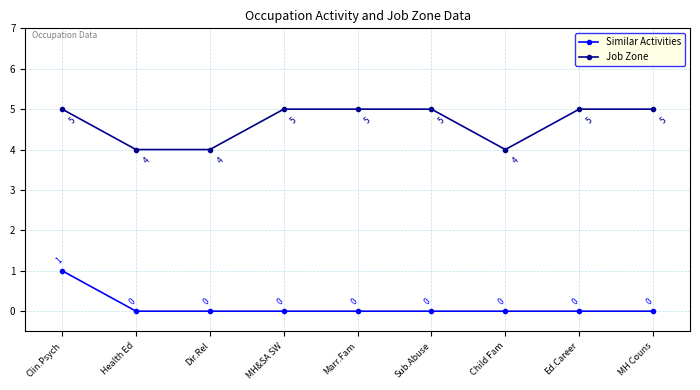

Which series changed the most between Sub.Abuse and Child Fam?

Job Zone